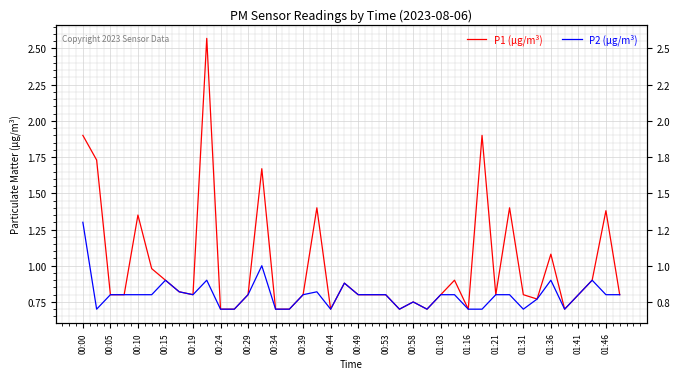

In P2 (µg/m³), how many points are higher than both neighbors (excluding endpoints)?

8